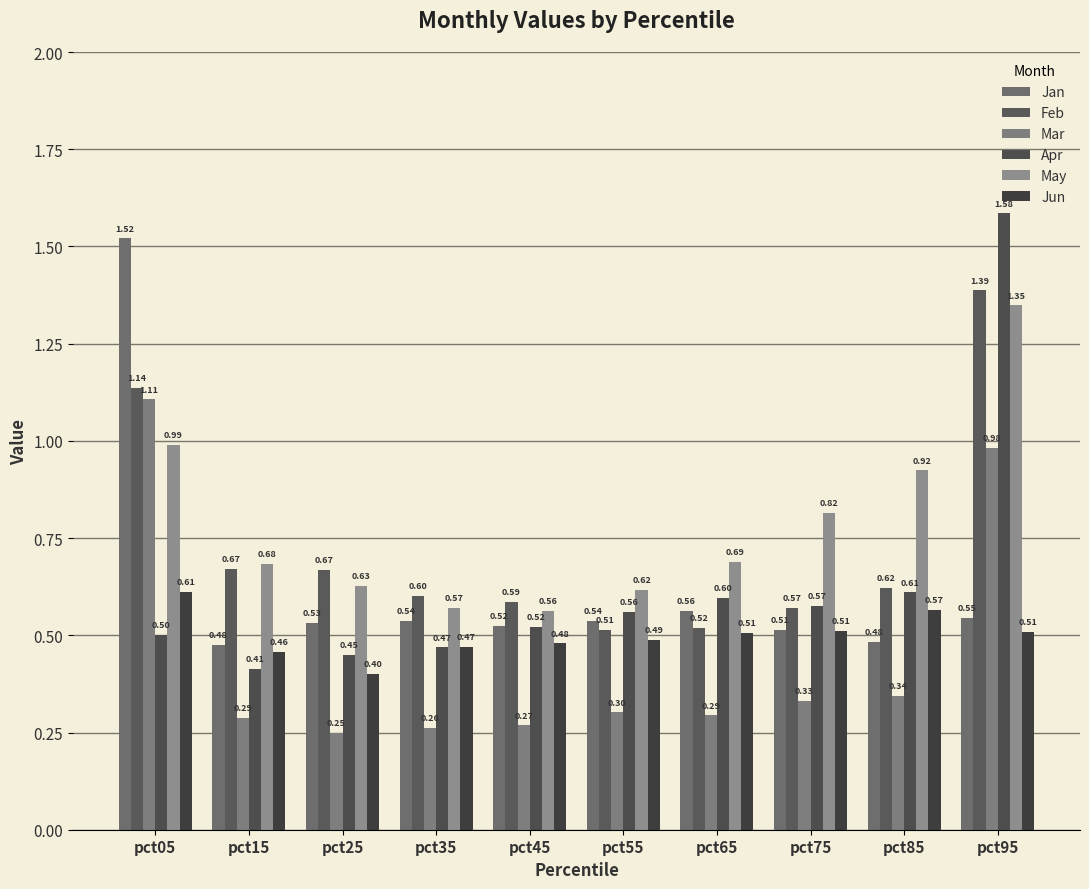

What is the minimum value for Feb?

0.5